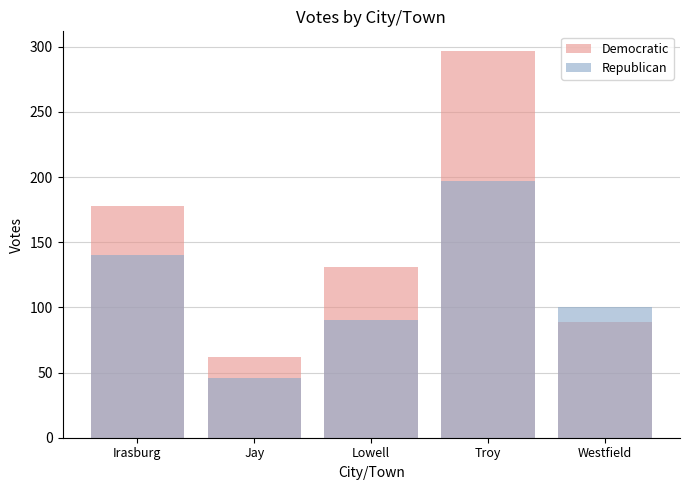

Rank the series by their maximum value, from lowest to highest.

Republican, Democratic